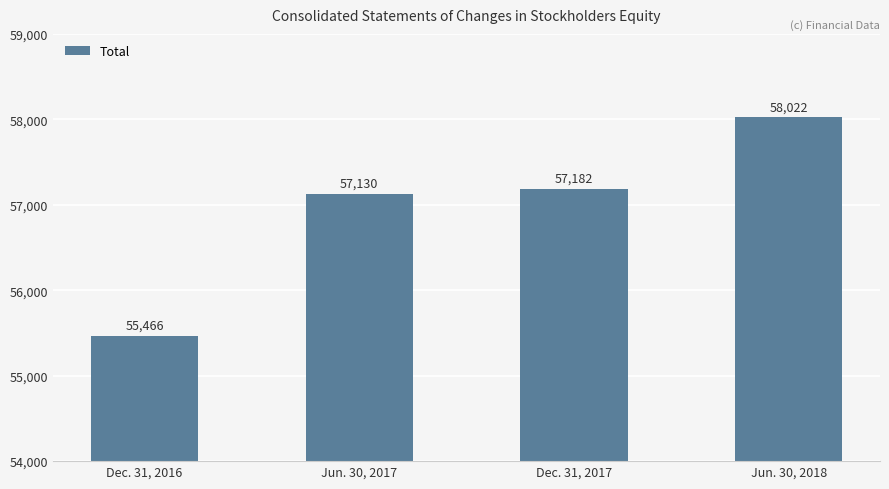

What position from the left is Jun. 30, 2017?

2